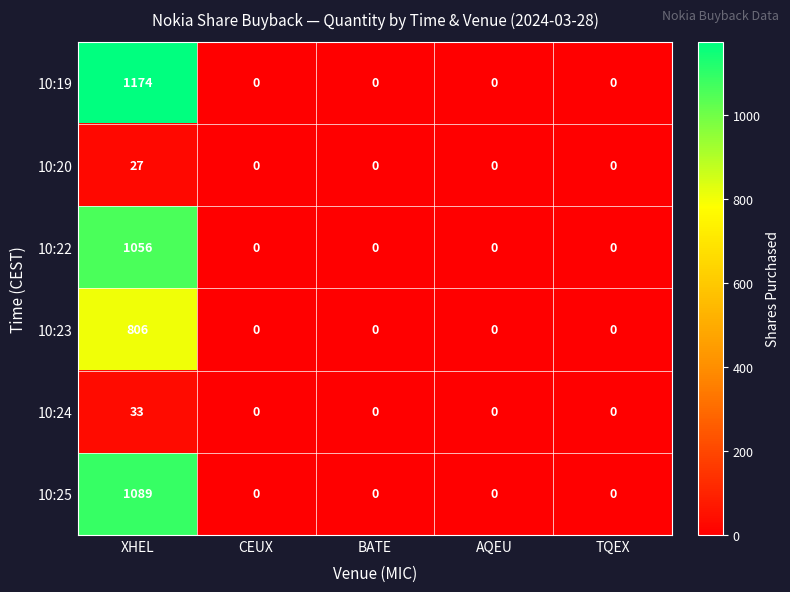

Which series has the largest range (max minus min)?

10:19